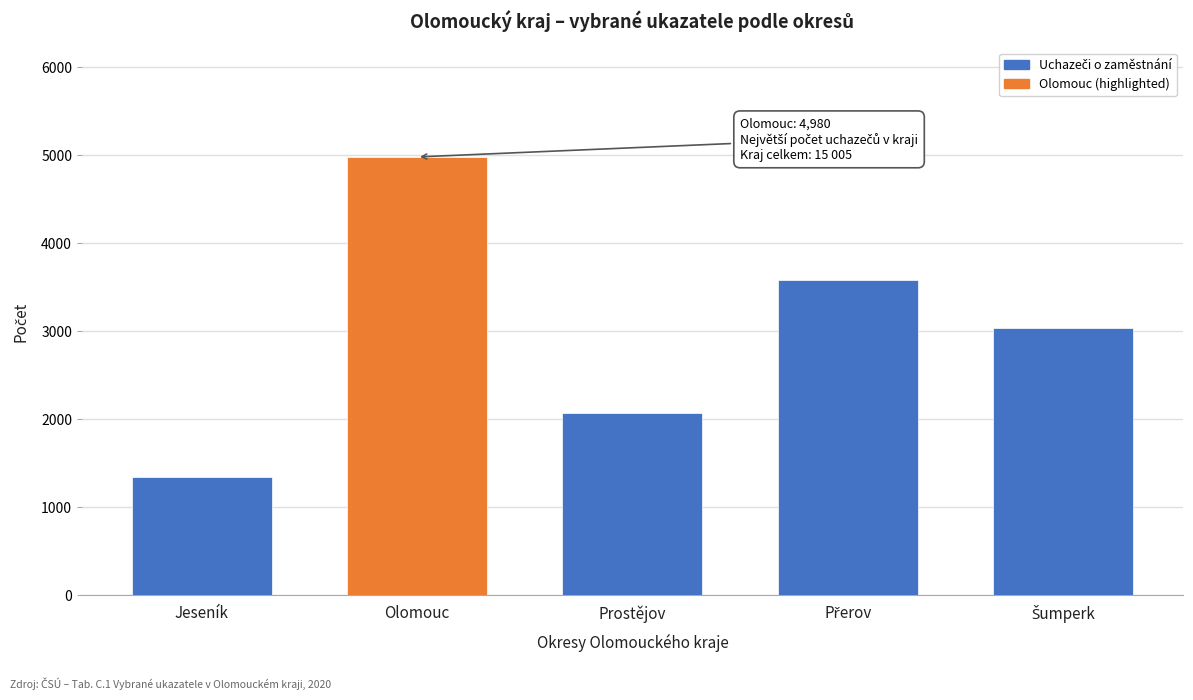

Reading left to right, transcribe all the data shown in this chart.

1338	4980	2073	3582	3032